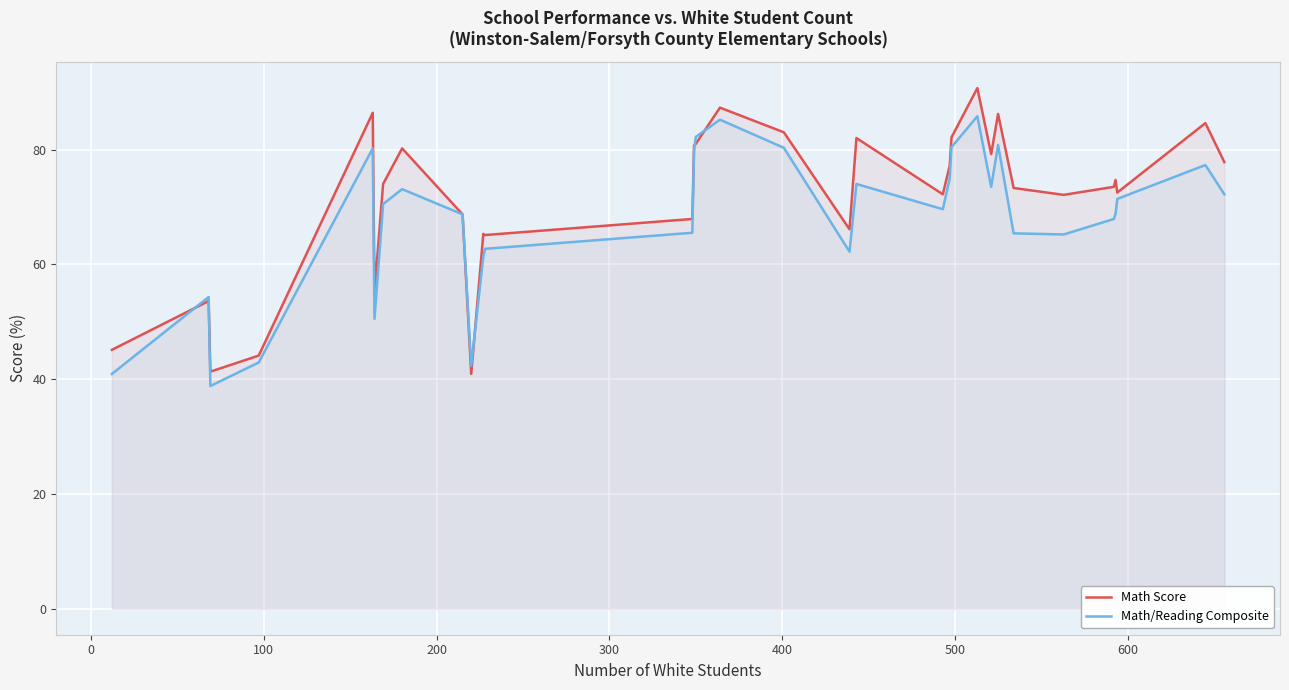

List the series in order of their peak value, highest first.

Math Score, Math/Reading Composite